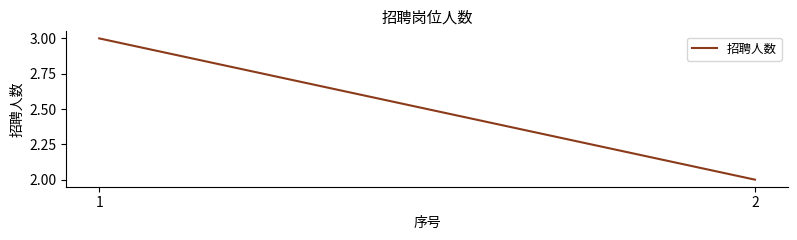

What is the sum of all values?

5